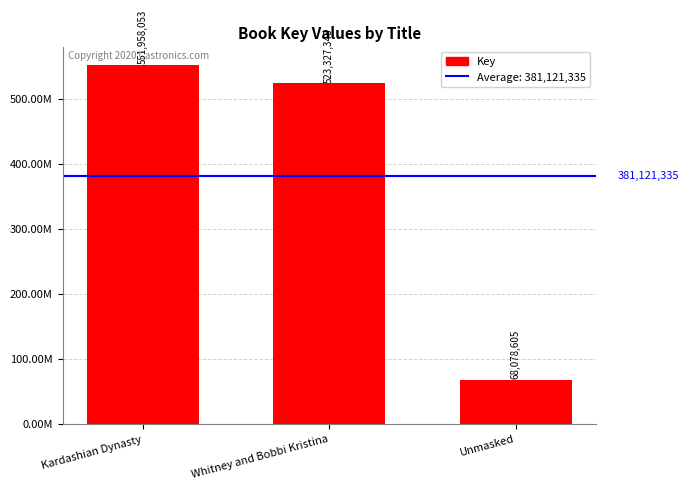

Which label corresponds to the smallest value in the chart?

Unmasked